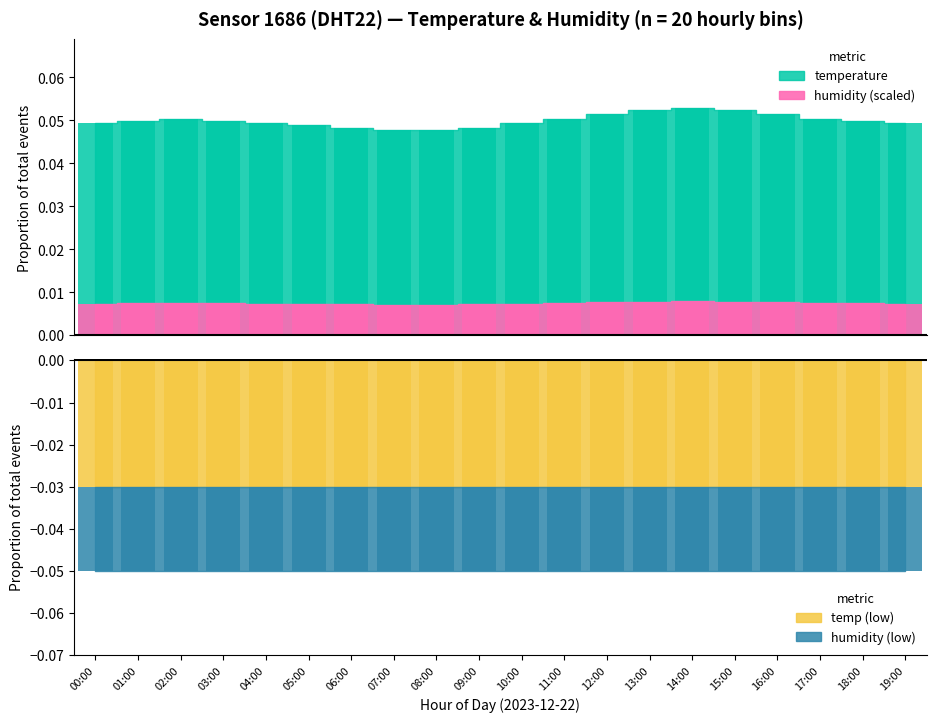

Which category has the lowest value across all series?

07:00